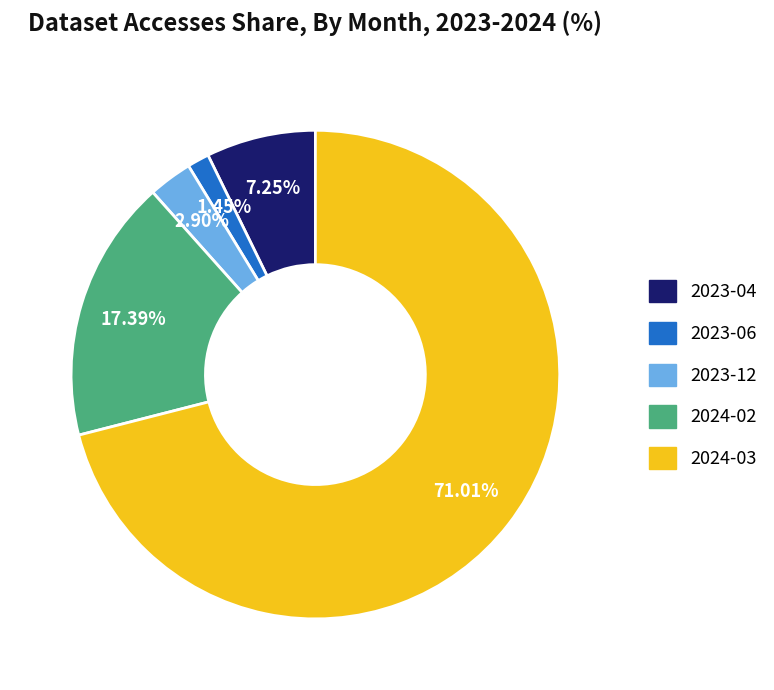

Which category has the biggest portion of the pie?

2024-03